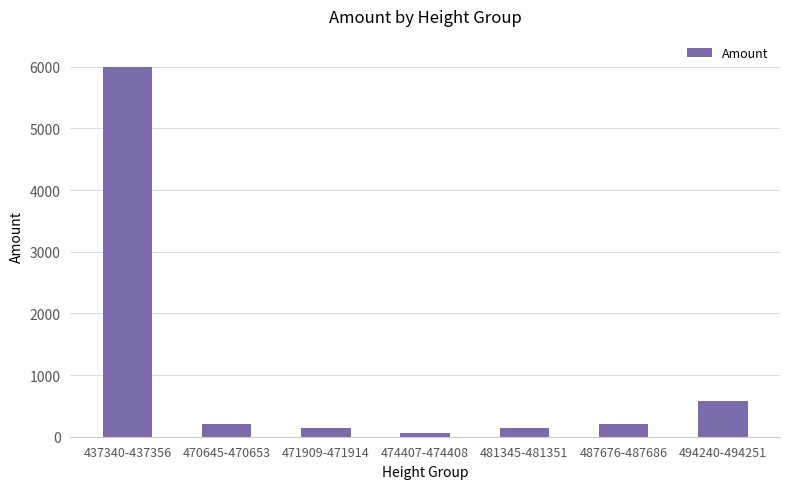

What is the change in value from 470645-470653 to 487676-487686?

+14